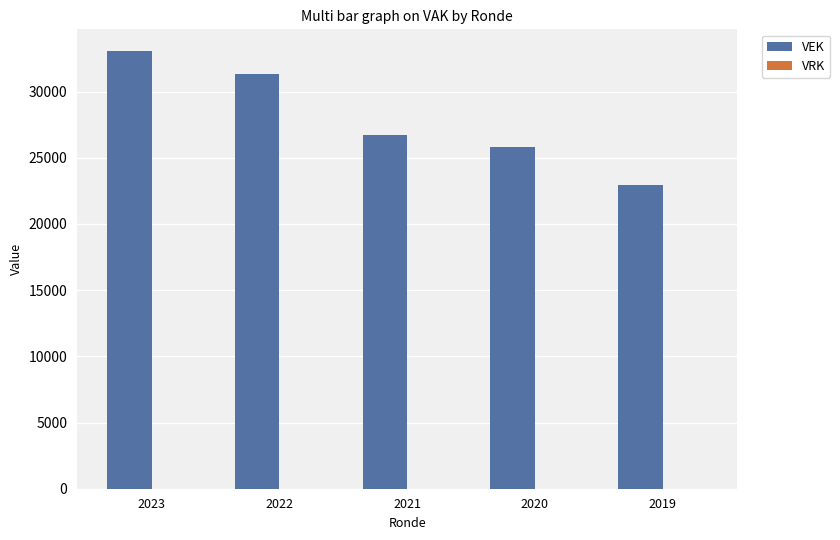

At which category does the chart reach its minimum across all series?

2019